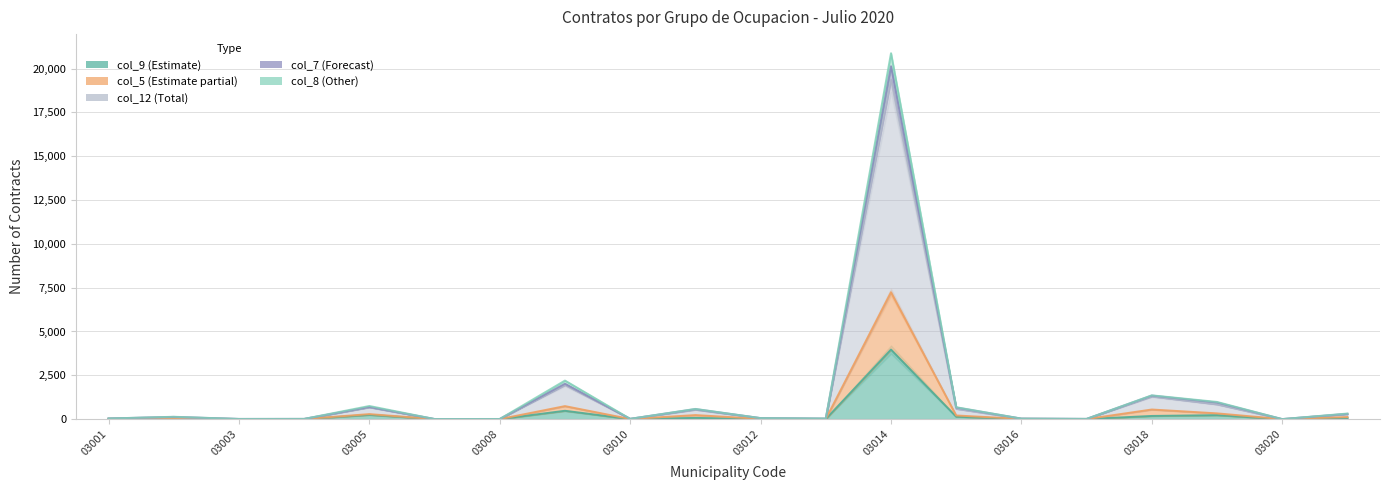

What is the sum of the col_7 values at 03004 and 03017?

26